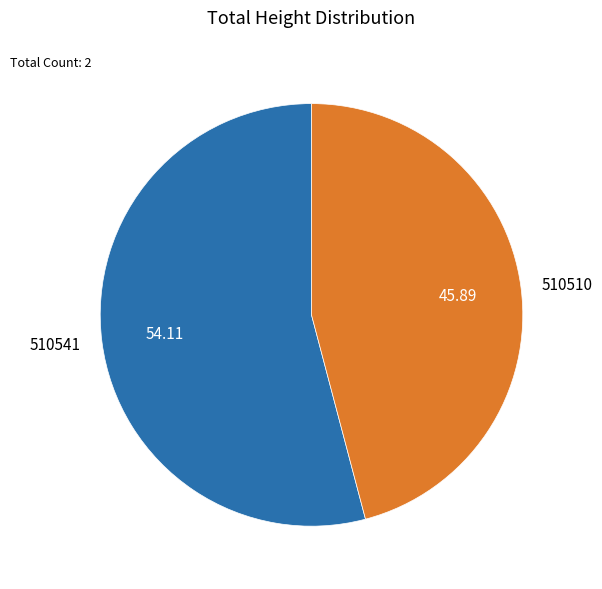

How many segments does this pie chart have?

2